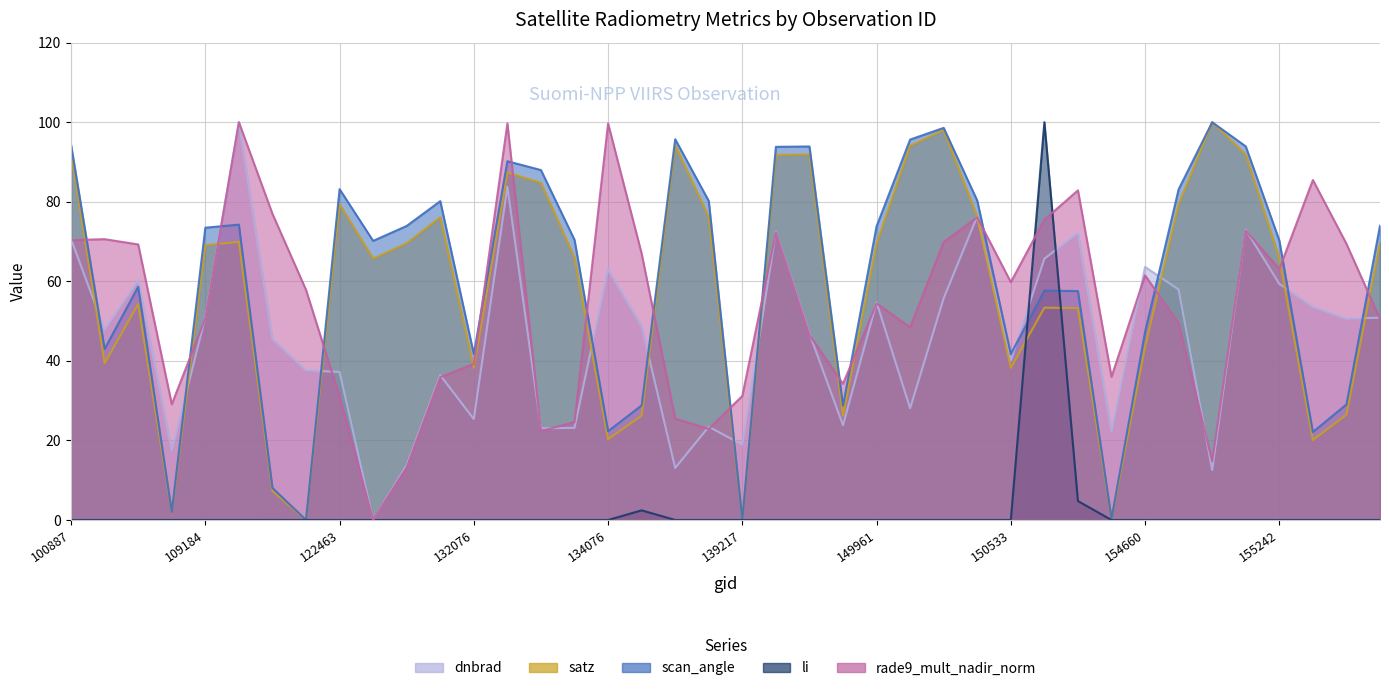

How many intersections are there between li and satz?

4